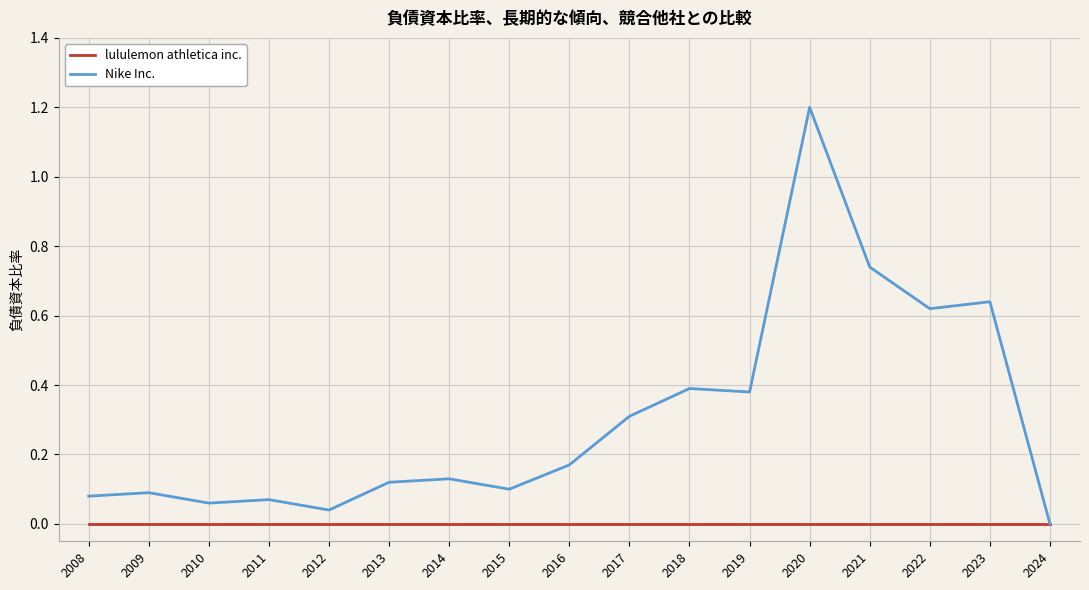

Rank the series by their average value, from highest to lowest.

Nike Inc., lululemon athletica inc.